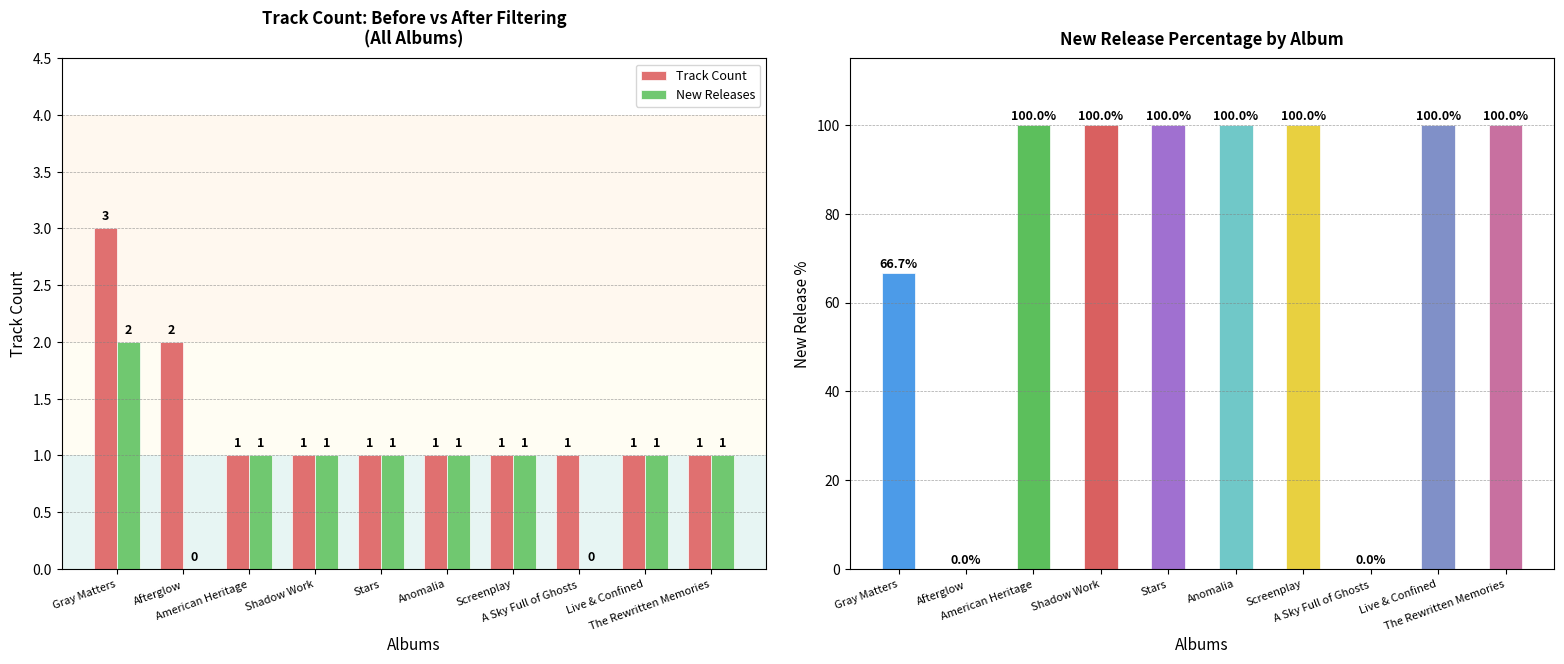

Reading right to left, what are all the values shown in this chart?

Track Count: 1.0	1.0	1.0	1.0	1.0	1.0	1.0	1.0	2.0	3.0
New Releases: 1.0	1.0	0.0	1.0	1.0	1.0	1.0	1.0	0.0	2.0
New Release %: 100.0	100.0	0.0	100.0	100.0	100.0	100.0	100.0	0.0	66.7